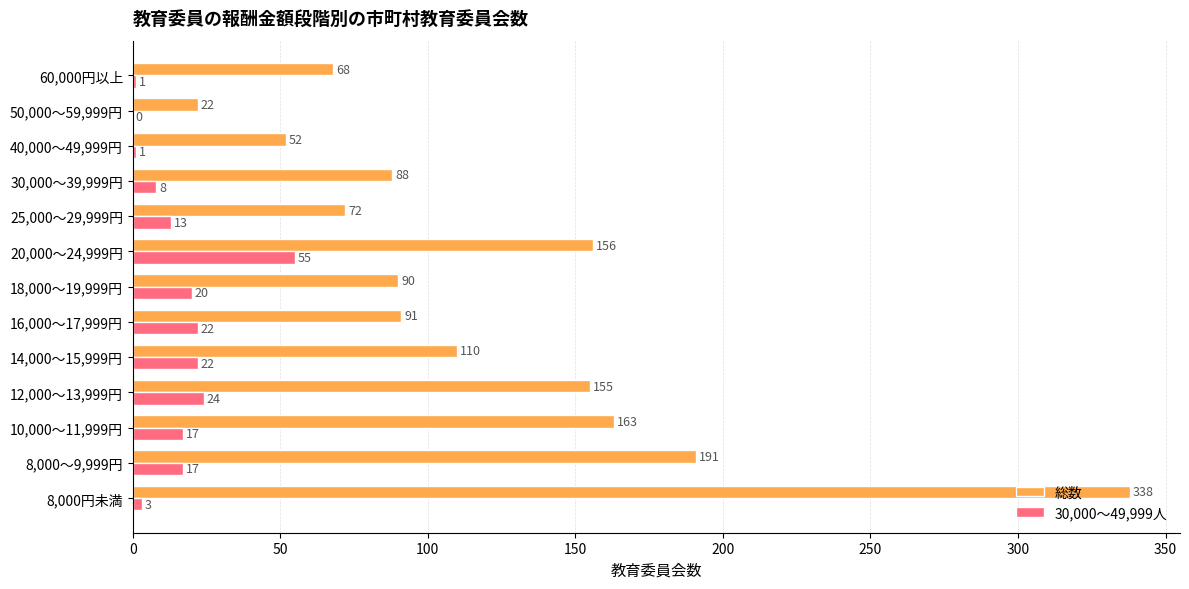

Is it true that 30,000～49,999人 equals 1 at 60,000円以上?

True